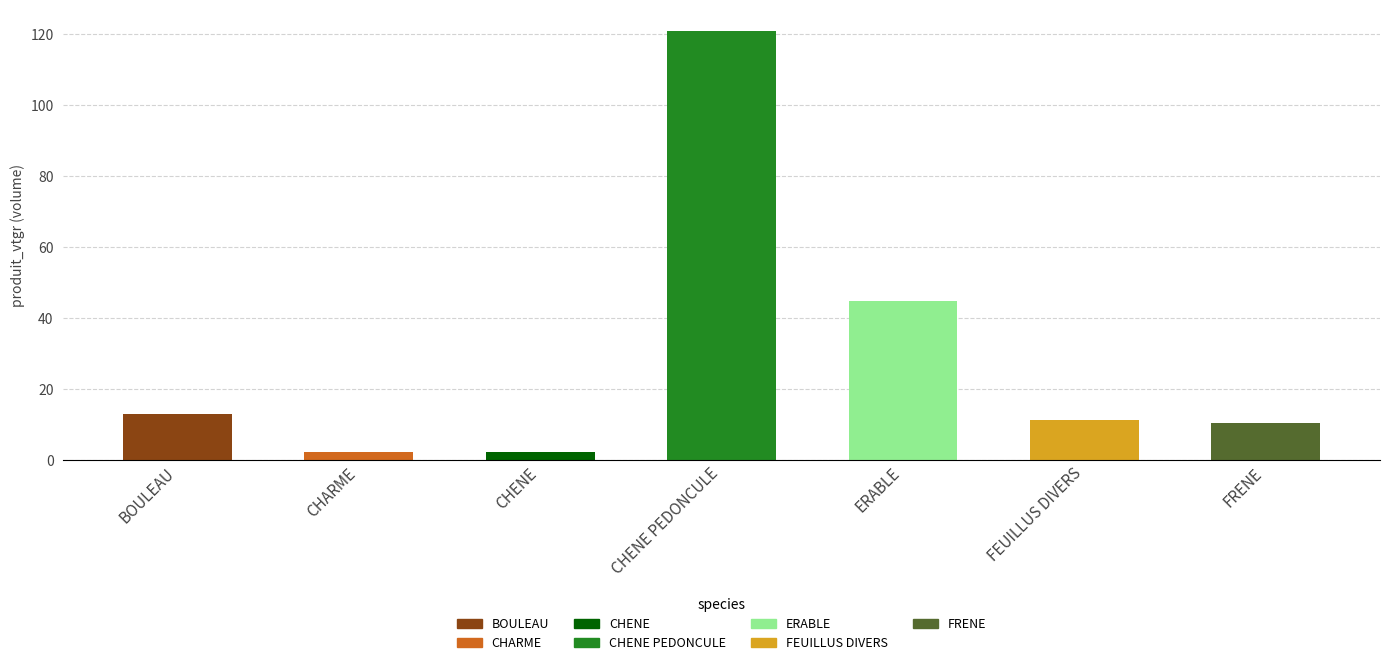

Does the chart contain any negative values?

No